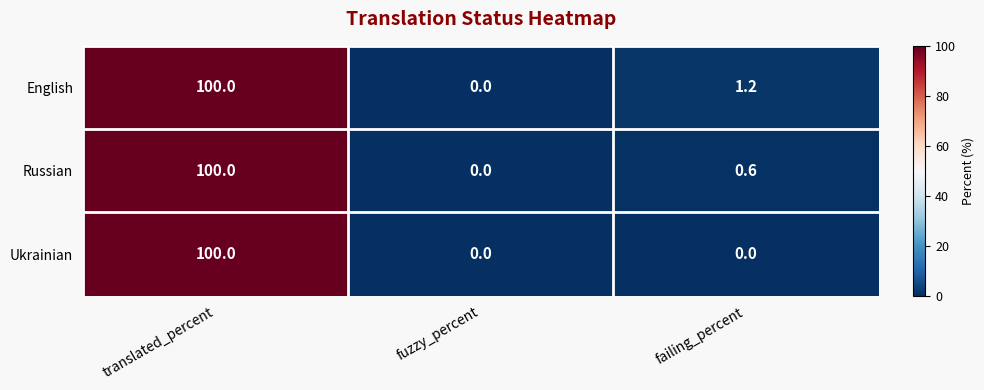

At how many categories does at least one series exceed 56?

1